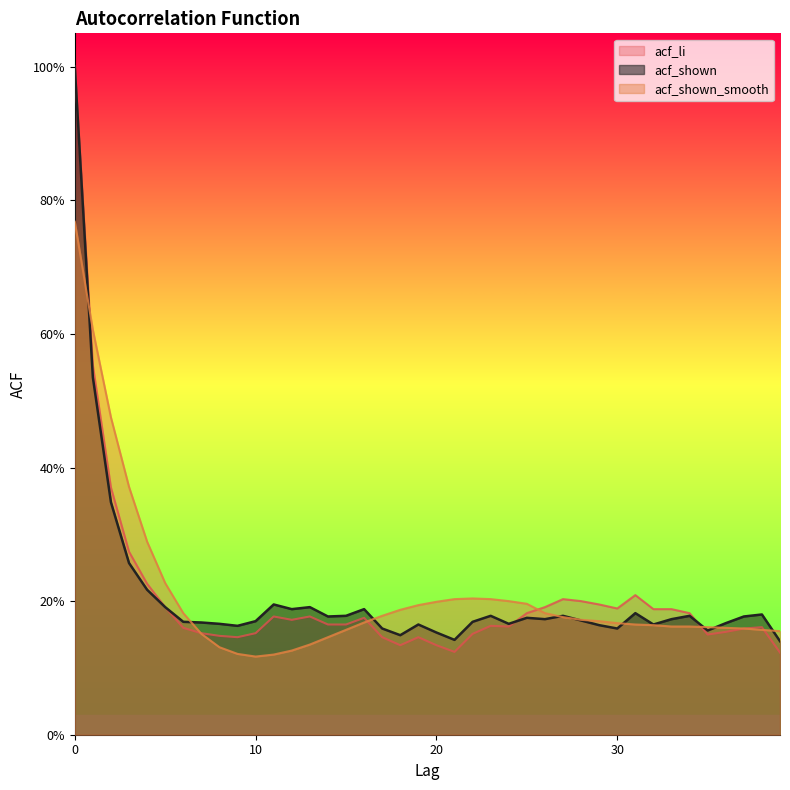

Rank the series by their maximum value, from highest to lowest.

acf_li, acf_shown, acf_shown_smooth